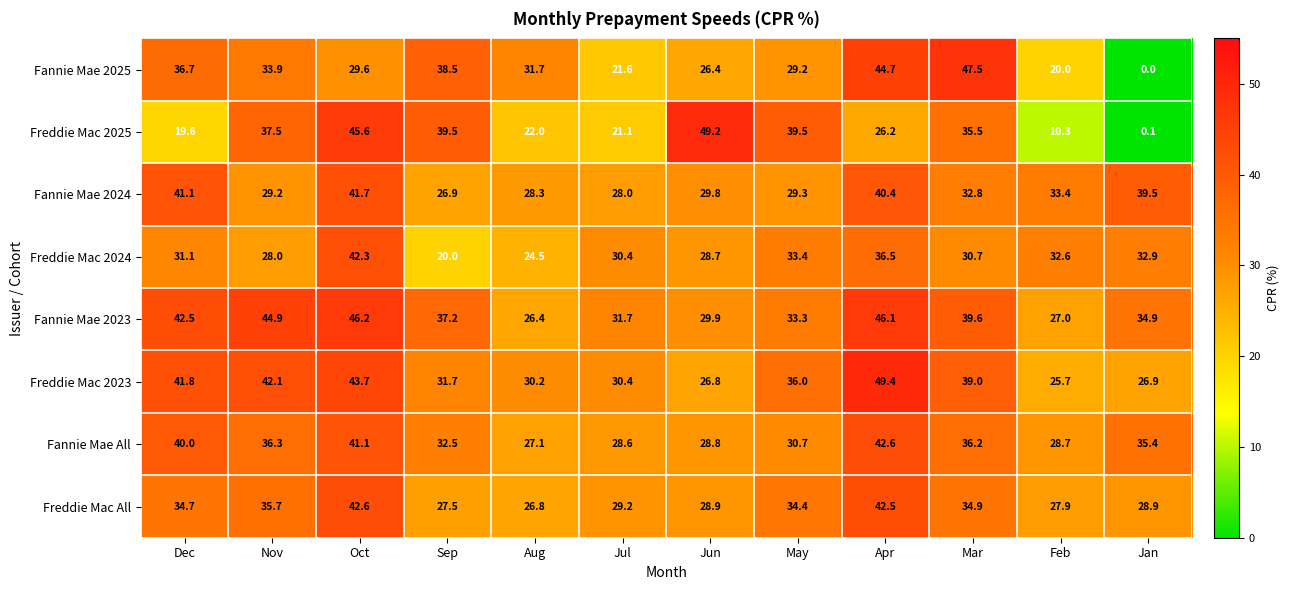

What is the difference between the second highest and second lowest values in the Freddie Mac 2025 series?

35.3